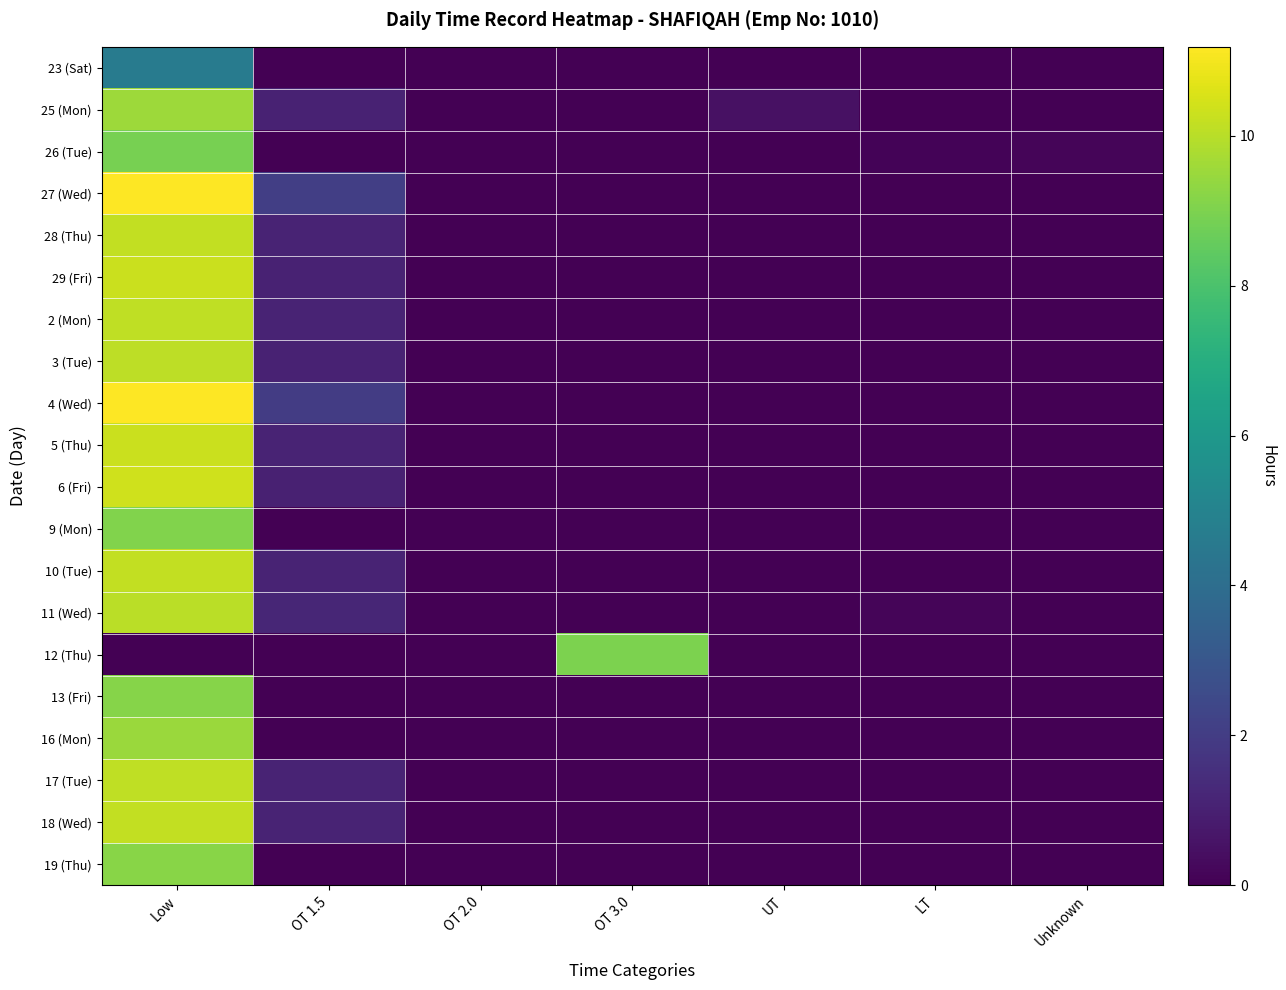

Which category has the highest value across all series?

Low